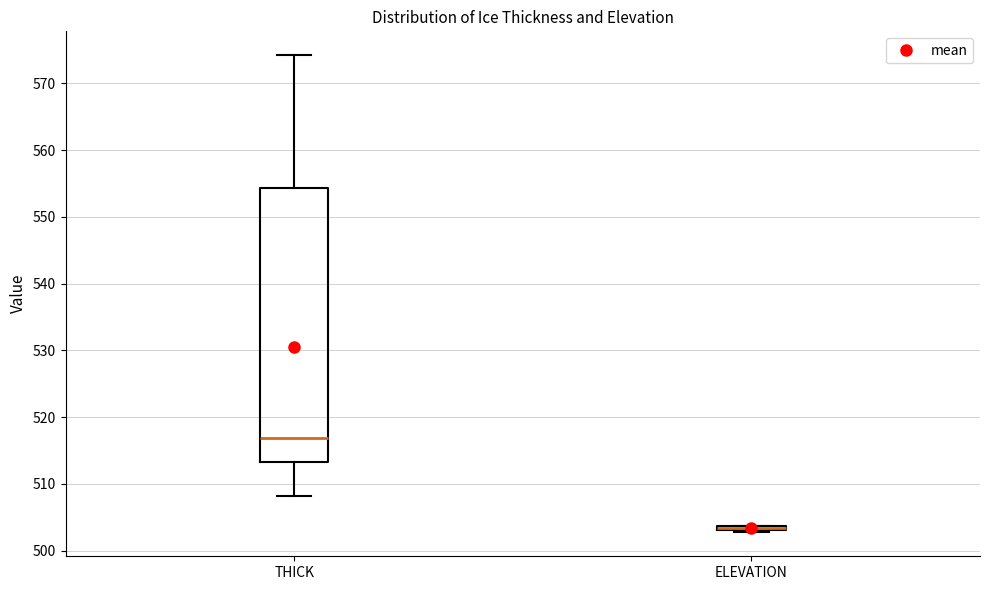

Where does the upper whisker of the box for THICK end on the y-axis? The values are not printed on the chart, so give them approximately, as read against the axis.

574